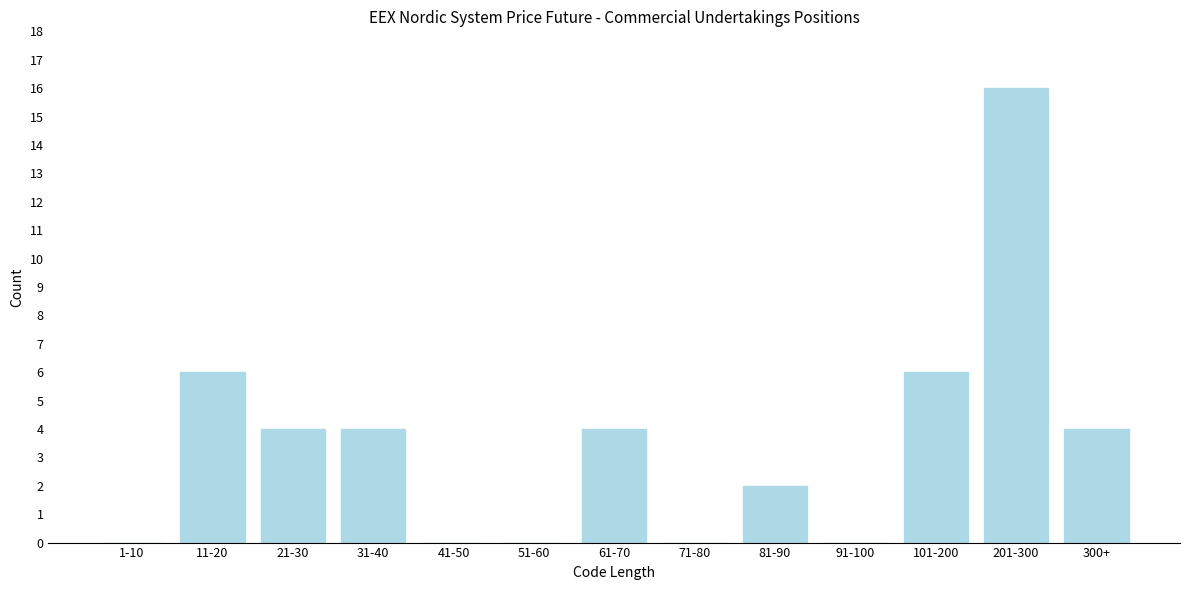

Reading left to right, what are all the values shown in this chart?

1-10=0	11-20=6	21-30=4	31-40=4	41-50=0	51-60=0	61-70=4	71-80=0	81-90=2	91-100=0	101-200=6	201-300=16	300+=4